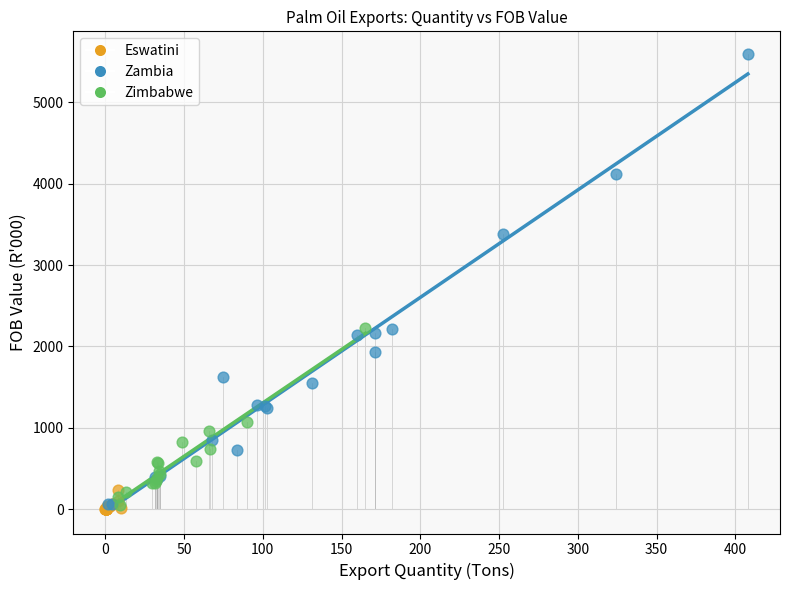

Which series has the widest spread of Y values?

Zambia